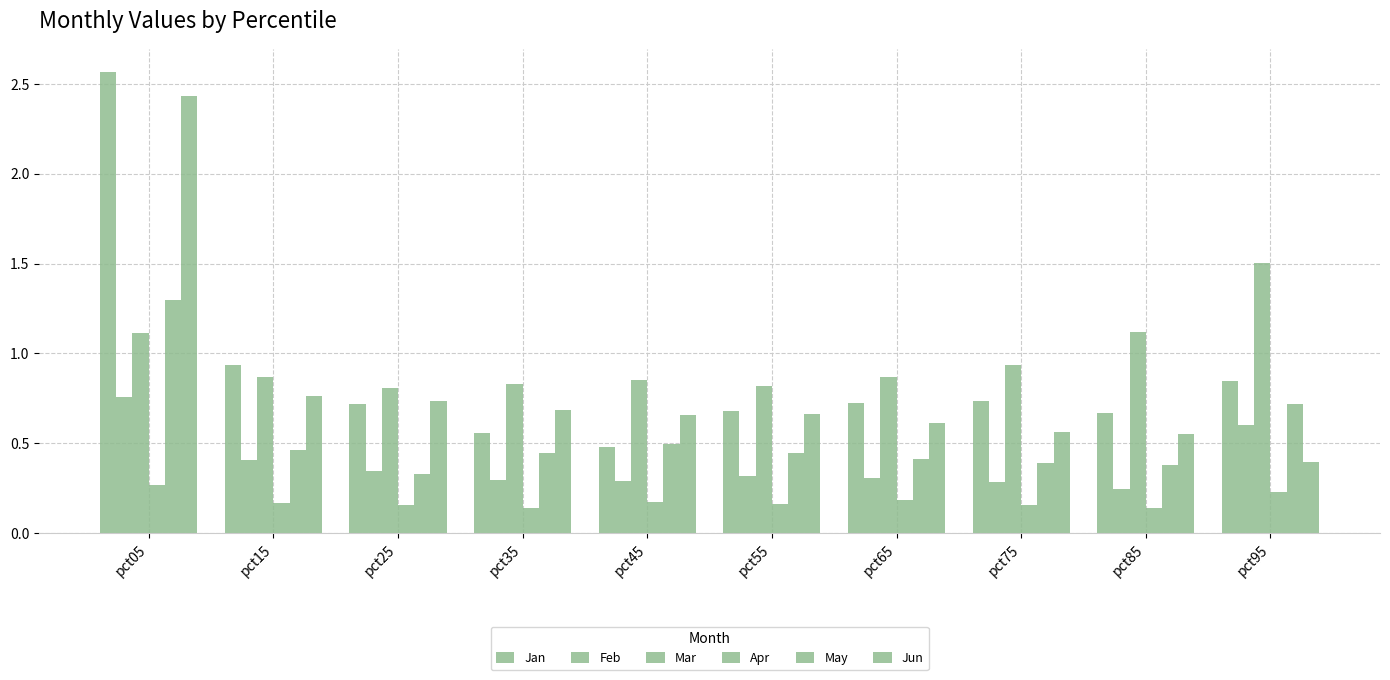

Which label corresponds to the smallest value in the chart?

pct35